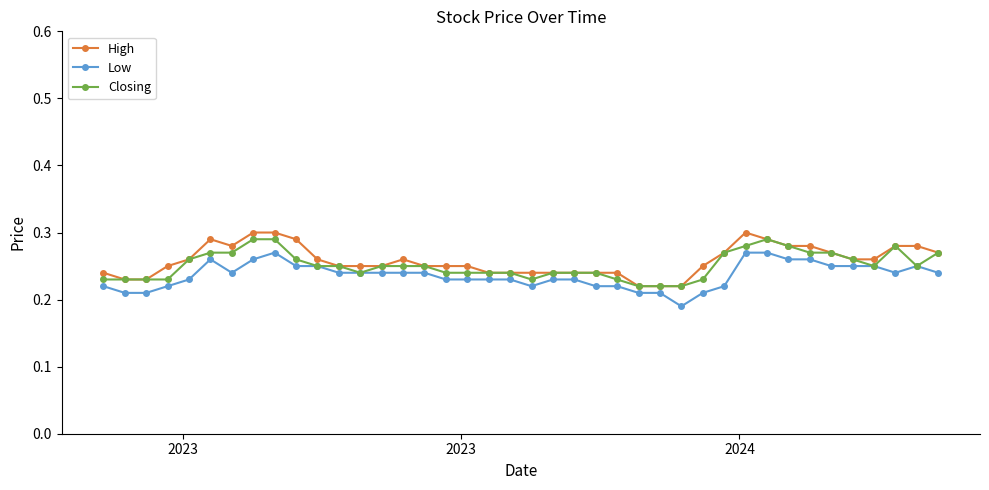

At how many categories does at least one series exceed 0?

40